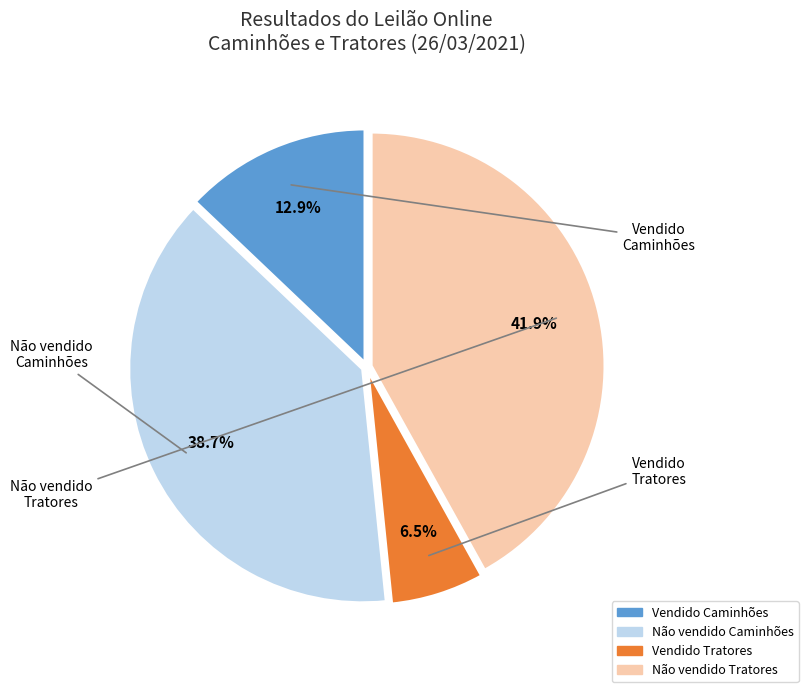

Does any single category account for the majority?

No